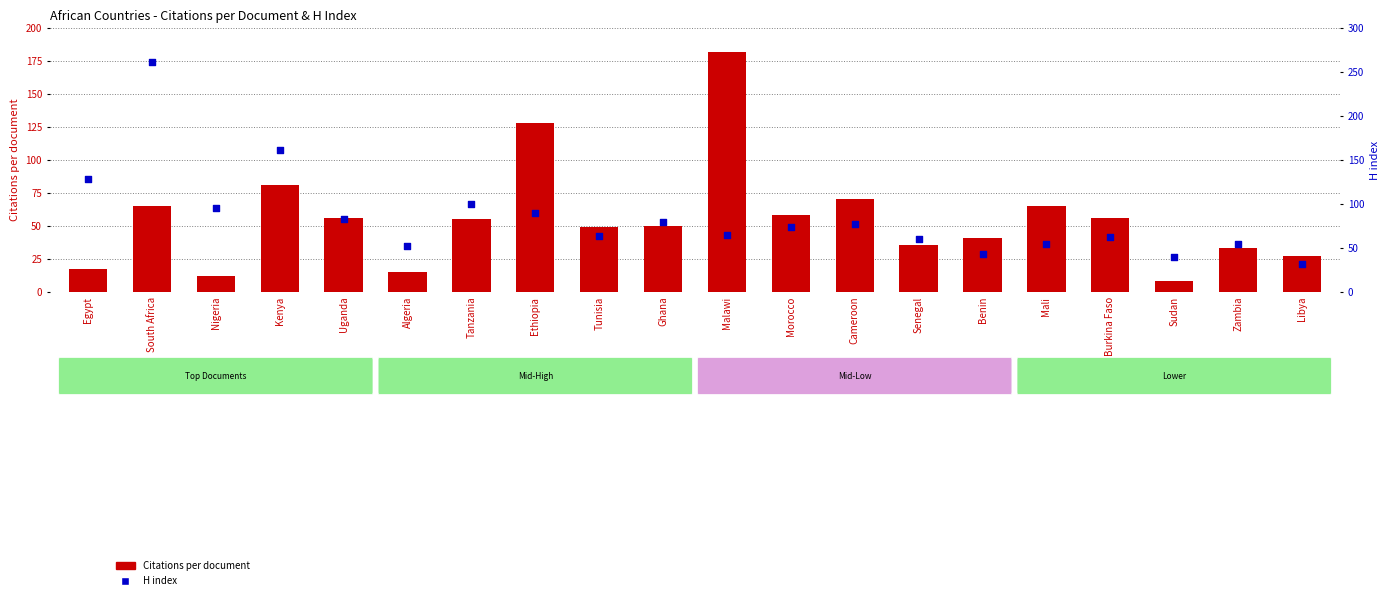

What is the total value across all series at Algeria?

67.2